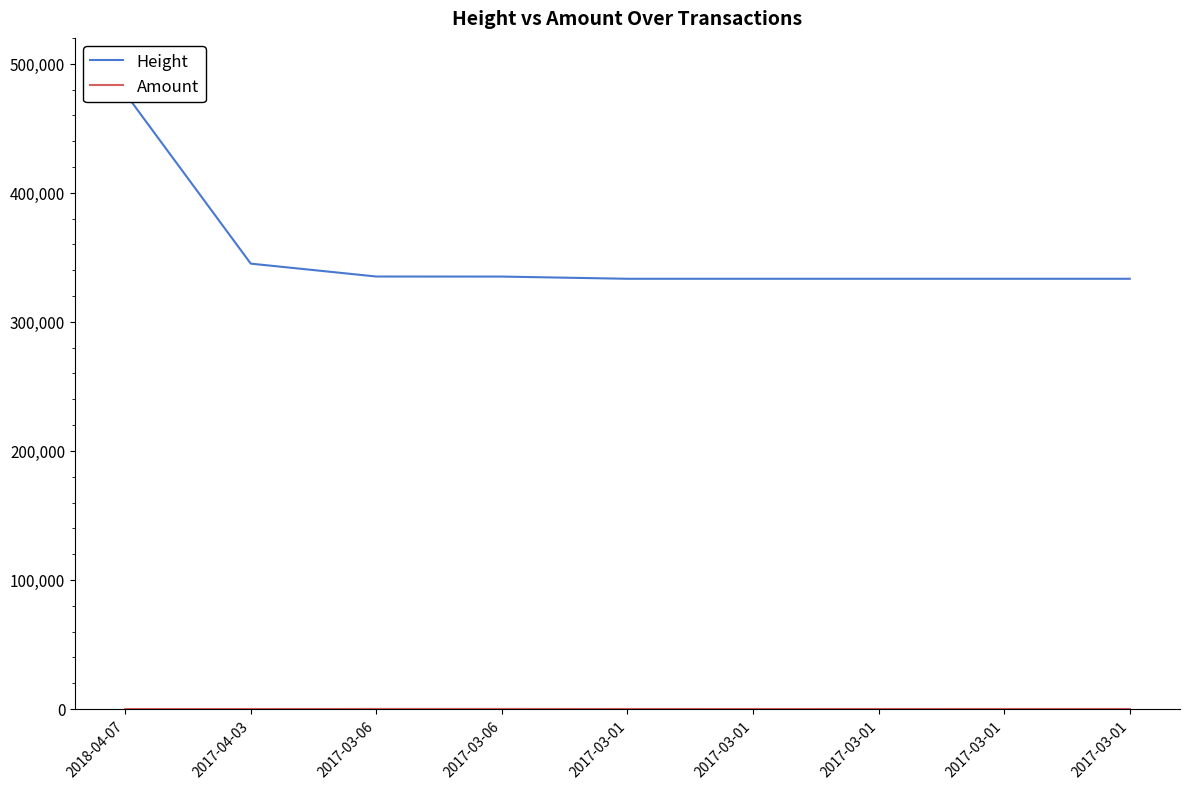

The Amount series shows 15 at 2017-03-01. True or false?

True